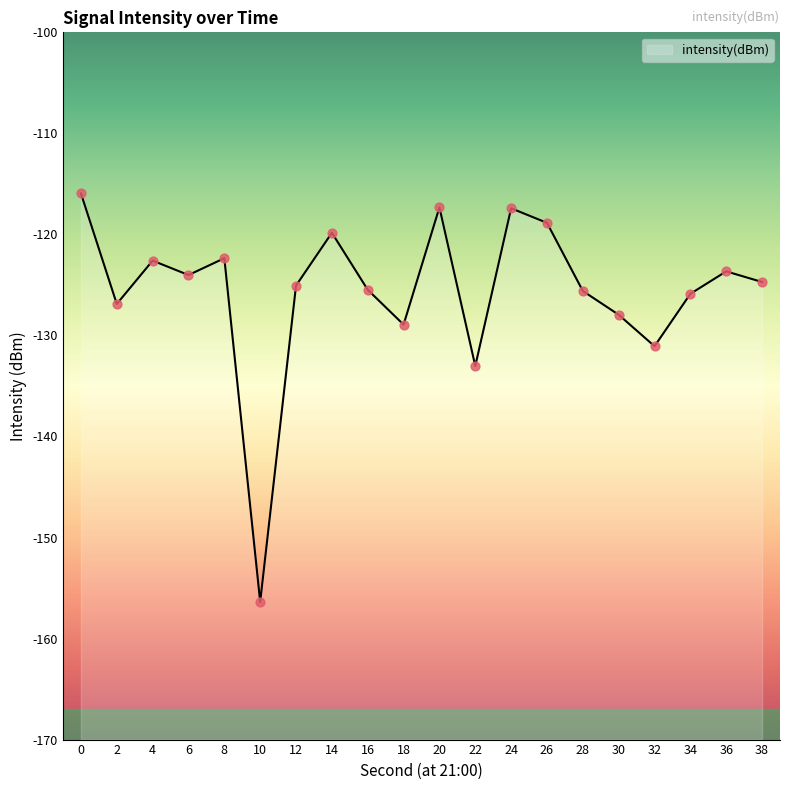

Which has a higher value, 32 or 34?

34